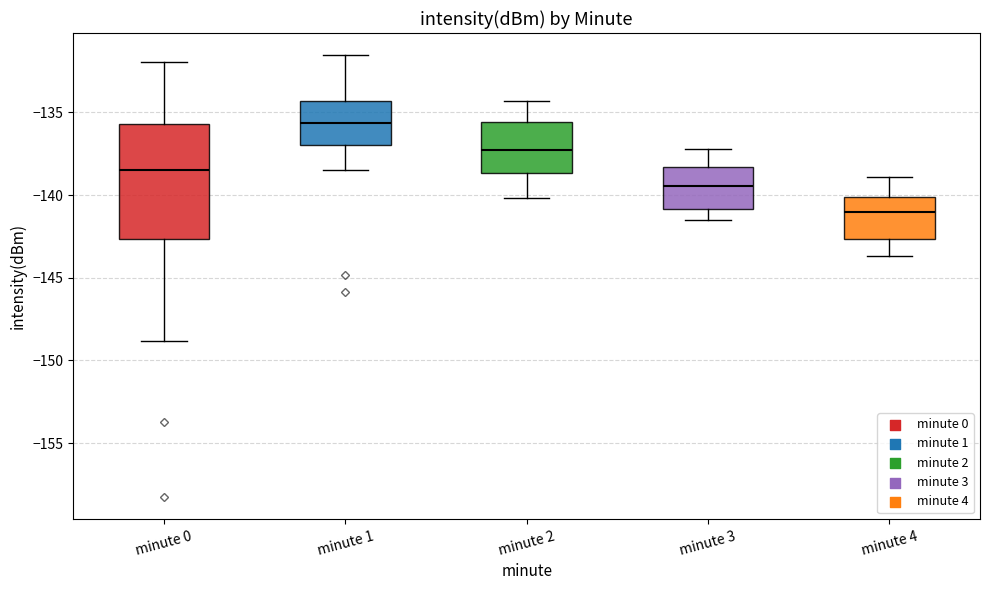

Reading left to right, read every box against the y-axis: the position of its median line, the range the box covers, and the ends of its whiskers. The values are not printed on the chart, so give them approximately, as read against the axis.

minute 0: median -138.5, box -142.5 to -135.5, whiskers -149.0 to -132.0
minute 1: median -135.5, box -137.0 to -134.5, whiskers -138.5 to -131.5
minute 2: median -137.0, box -138.5 to -135.5, whiskers -140.0 to -134.5
minute 3: median -139.5, box -141.0 to -138.5, whiskers -141.5 to -137.0
minute 4: median -141.0, box -142.5 to -140.0, whiskers -143.5 to -139.0